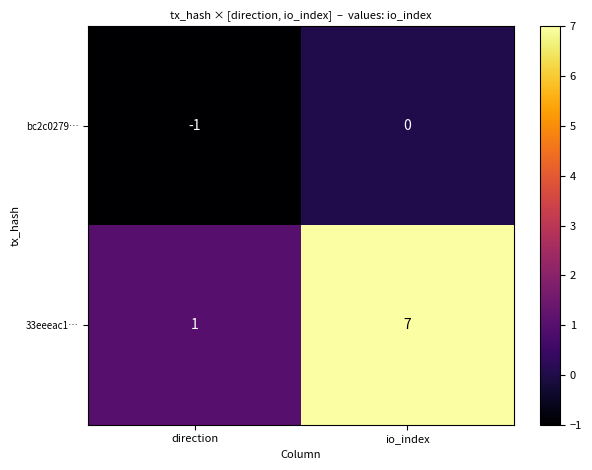

Which series has the largest total across all categories?

33eeeac1…